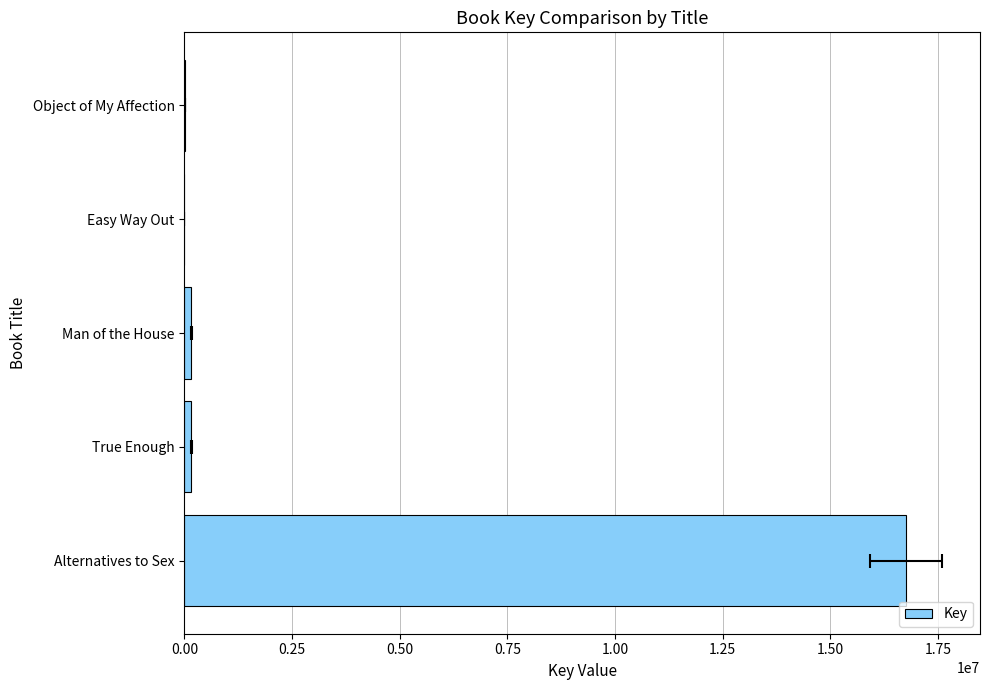

Are the bars grouped side by side (vs. stacked)?

No